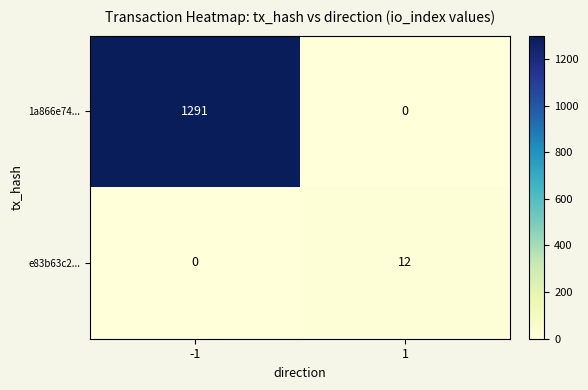

Reading left to right, what are all the values shown in this chart?

1a866e74...: -1=1291	1=0
e83b63c2...: -1=0	1=12